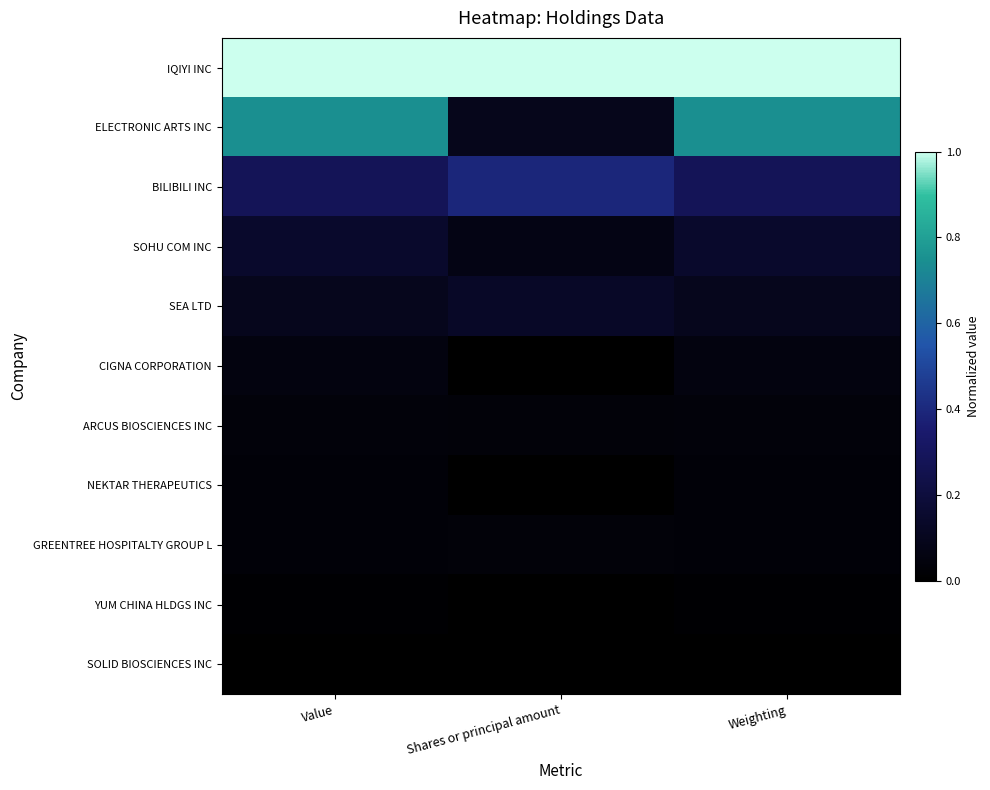

What is the difference between the highest and lowest values at Weighting?

1.0